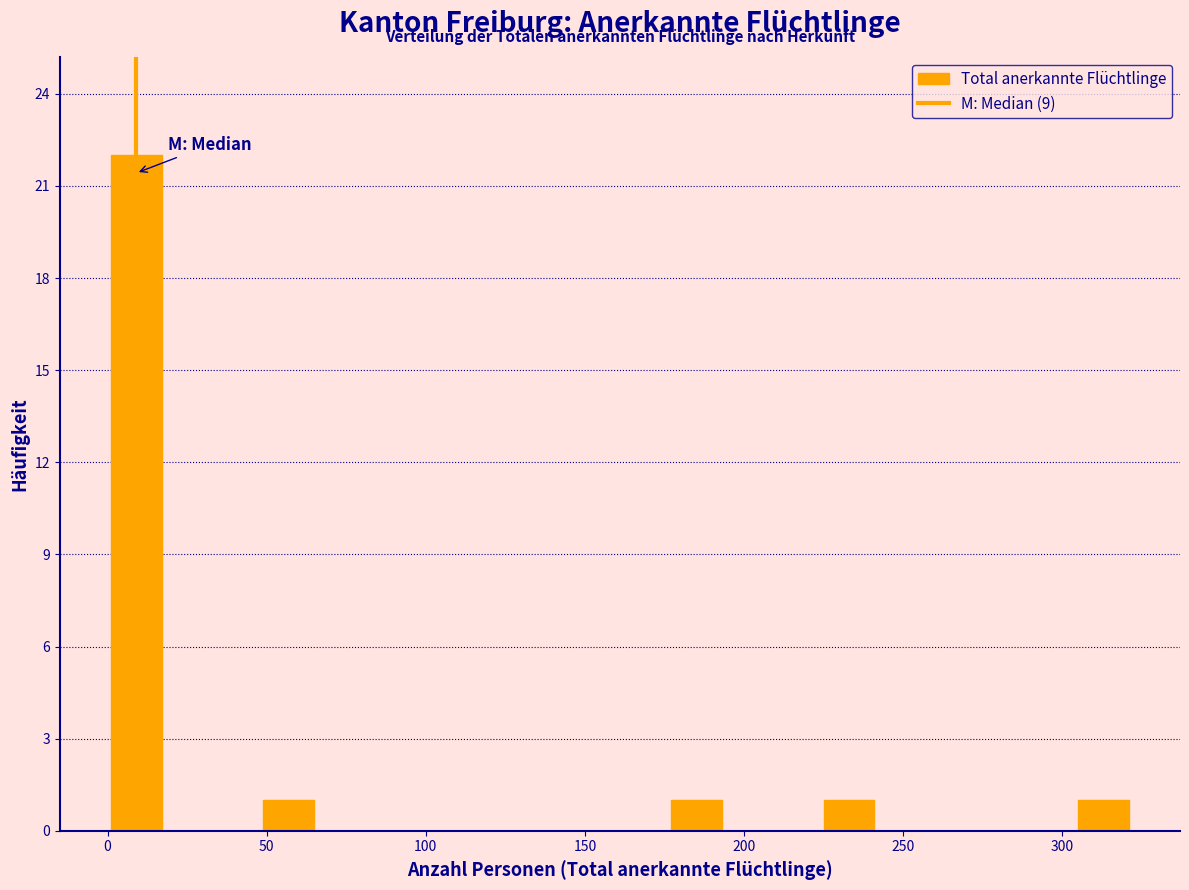

Around what value on the x-axis is the tallest bar? Give the approximate position of its centre, as read against the axis.

10